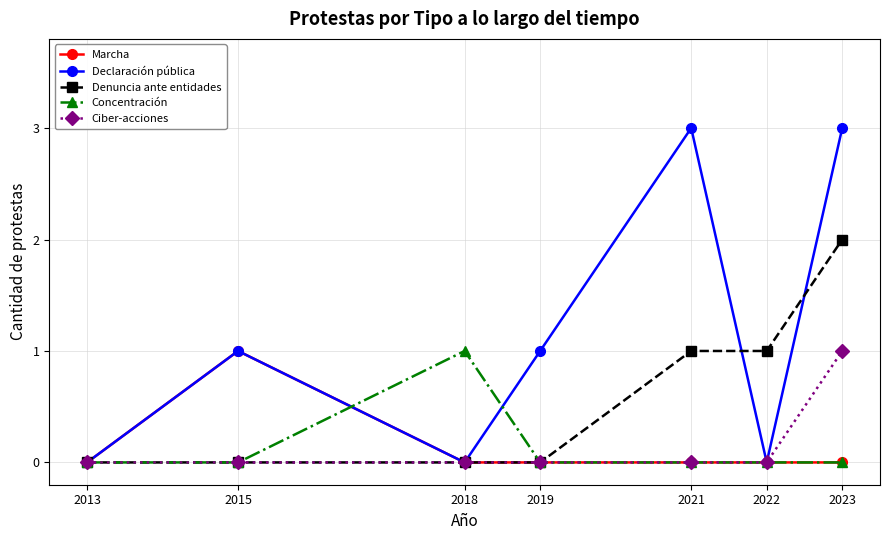

Where is the first local maximum for Marcha?

2015